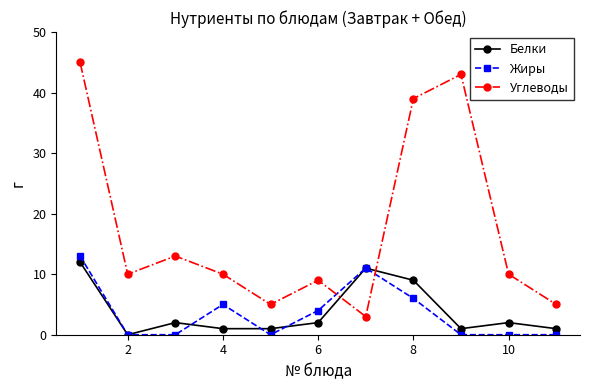

How many interior local peaks does the Углеводы series have?

3